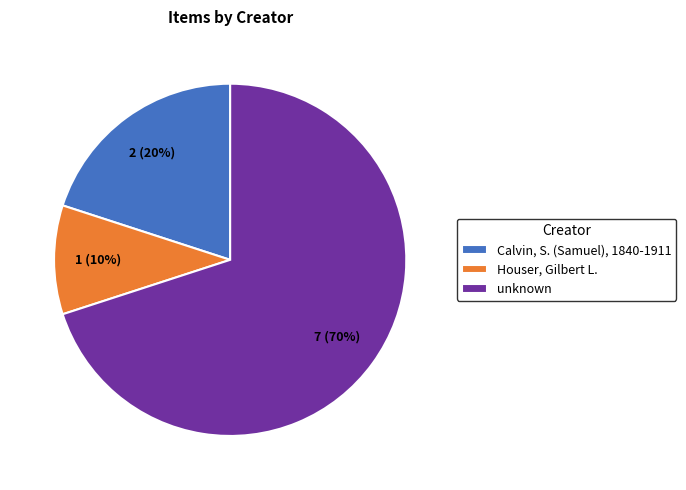

How many slices are in this pie chart?

3